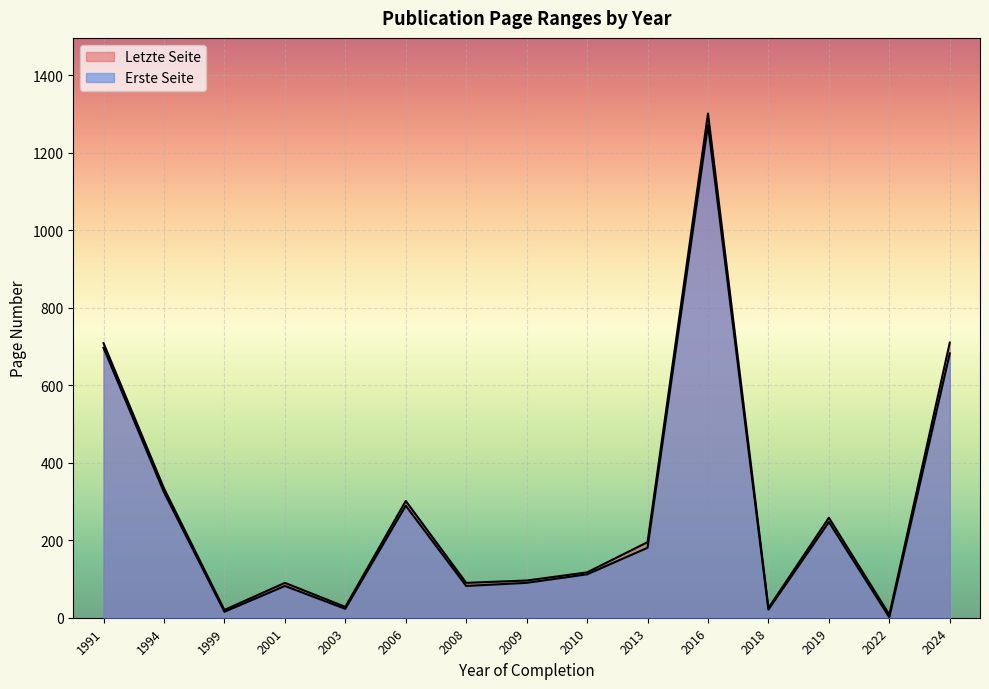

True or false: Erste Seite and Letzte Seite cross at least once.

False